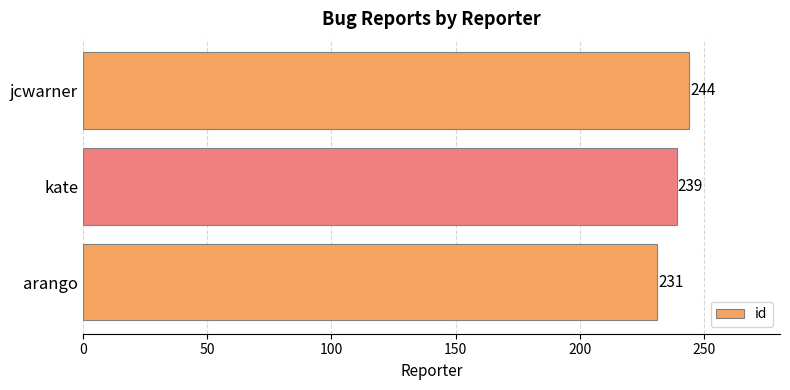

What is the difference between the maximum and minimum values?

13